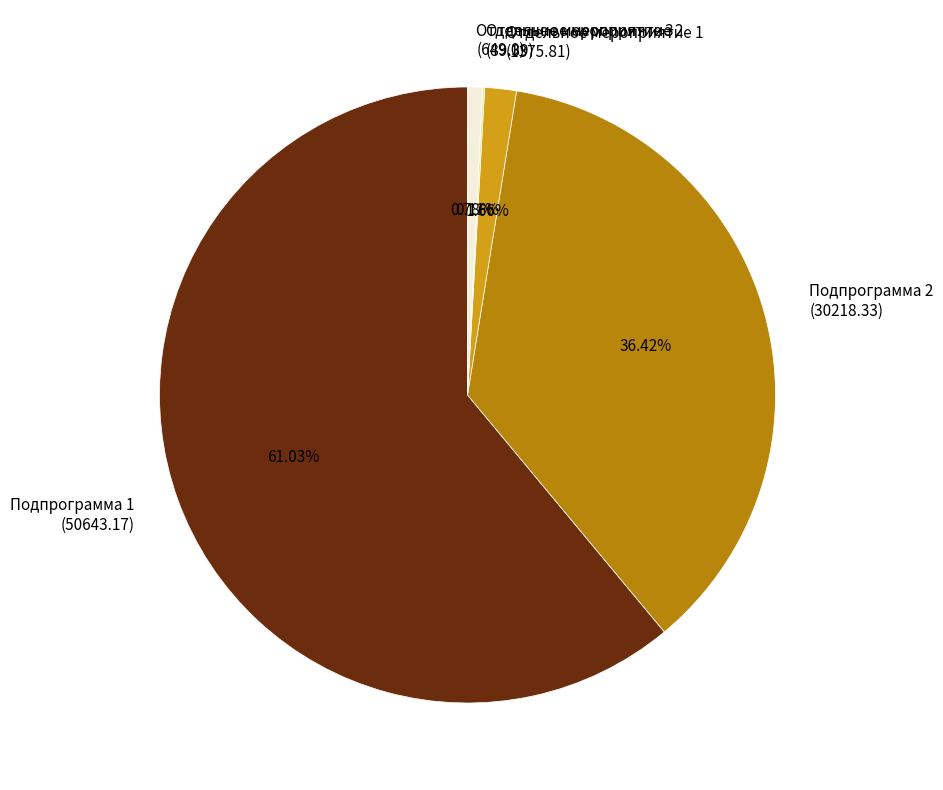

What is the ratio of the value at Подпрограмма 1 (50643.17) to the value at Отдельное мероприятие 3 (649.0)?

78.0